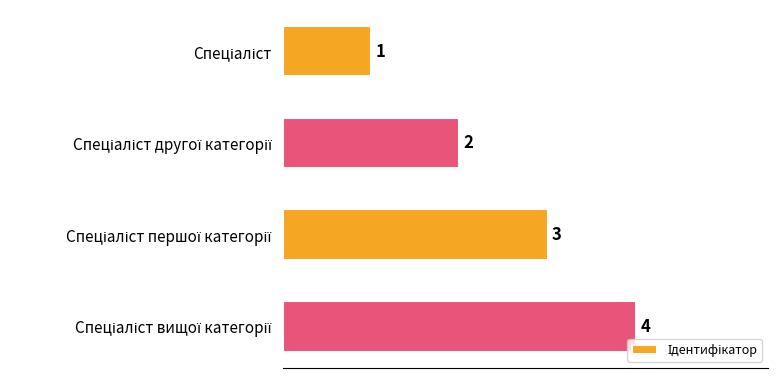

What is the difference between the maximum and second lowest values?

2